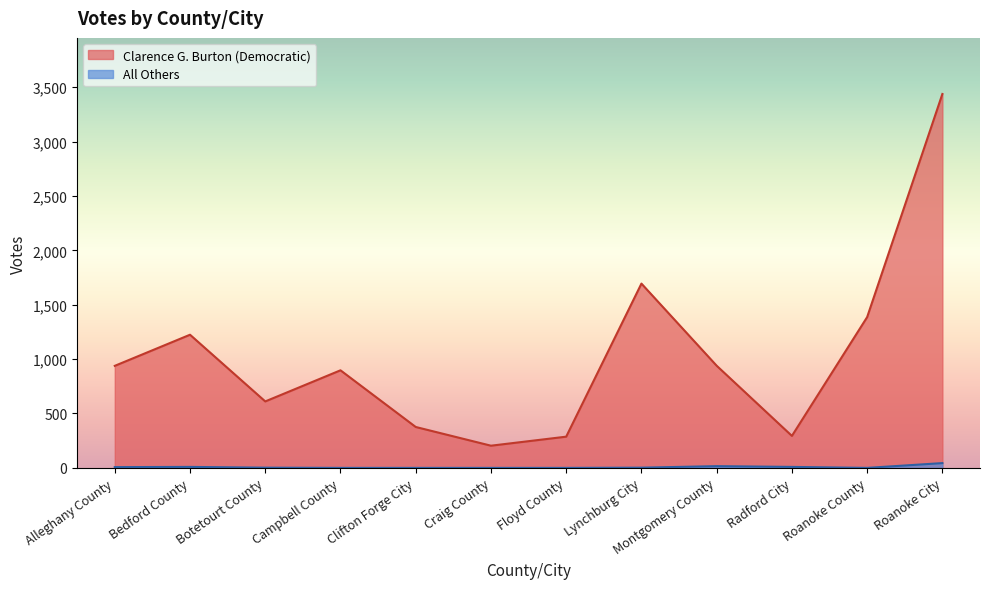

How many lines are shown in the chart?

2